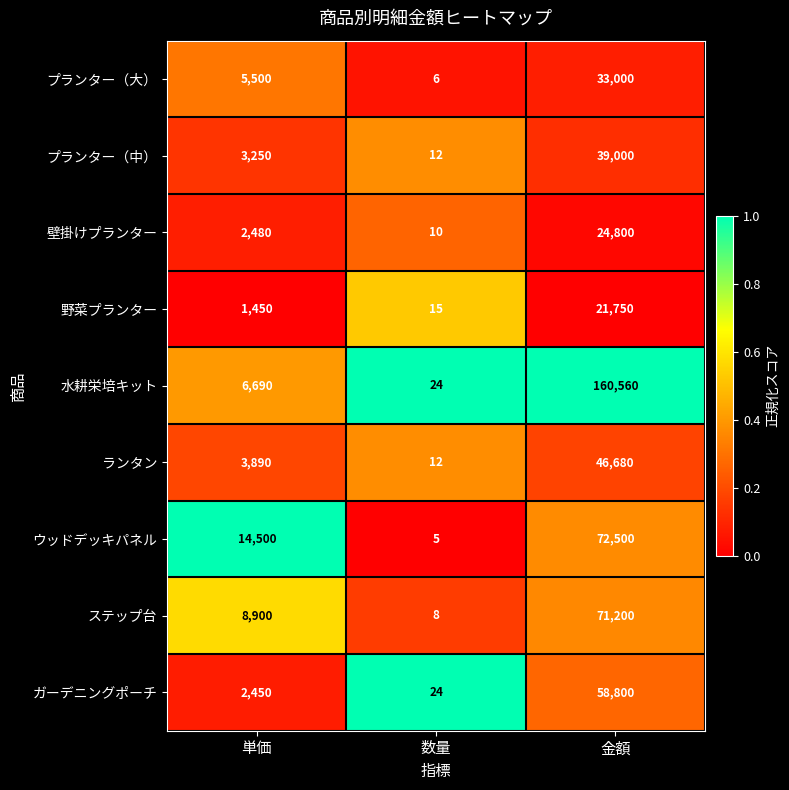

The value of プランター（大） at 金額 is 53773. True or false?

False